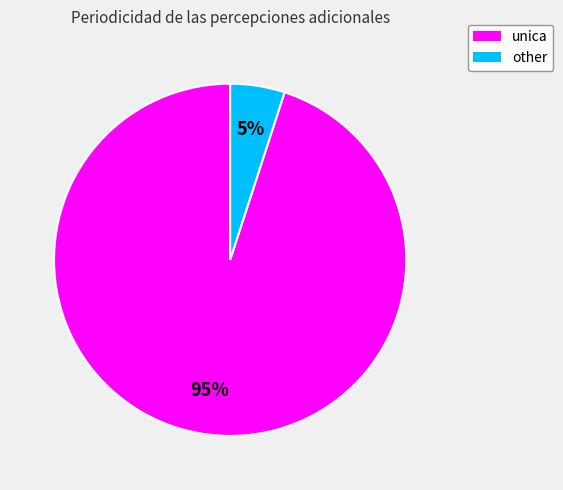

Is the sum of unica and other greater than half?

Yes